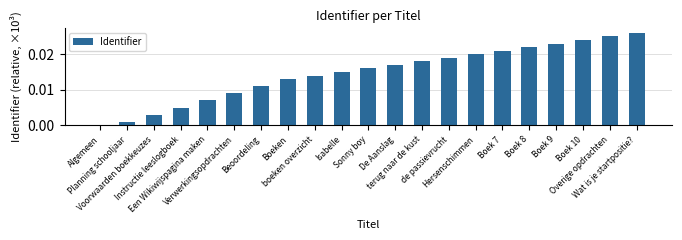

Are the bars horizontal?

No